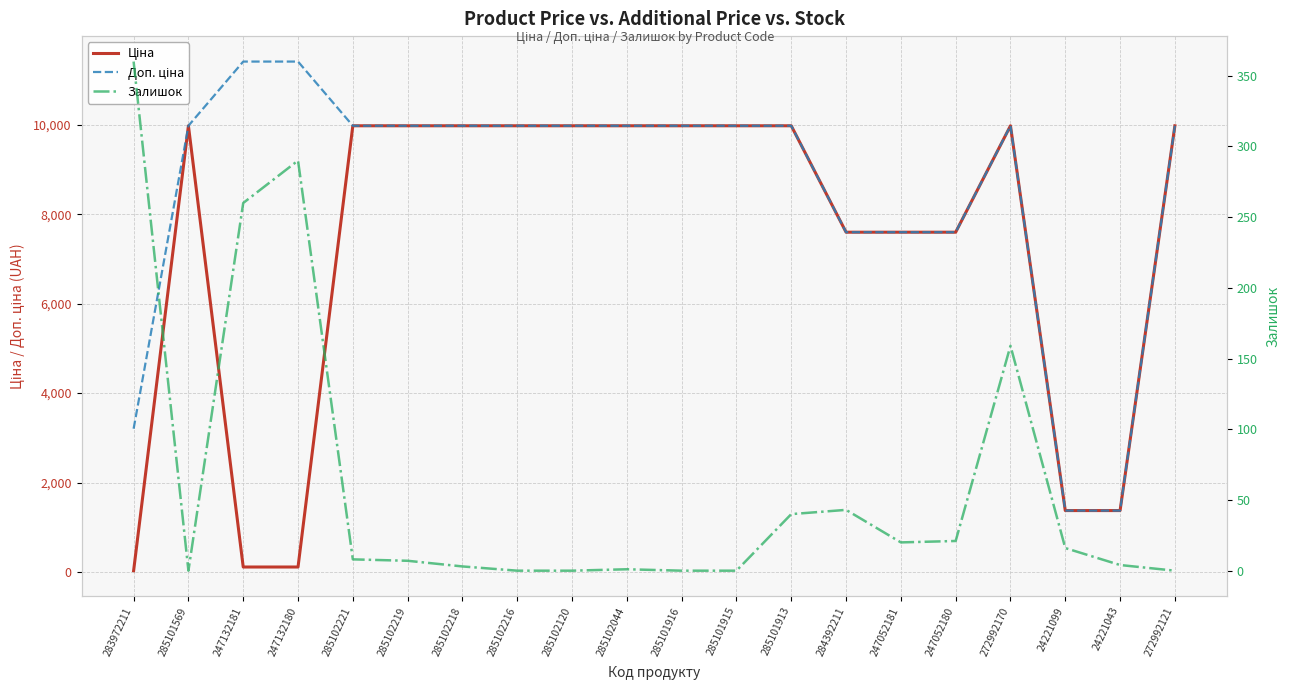

What is the lowest value of the Доп. ціна series?

1375.0